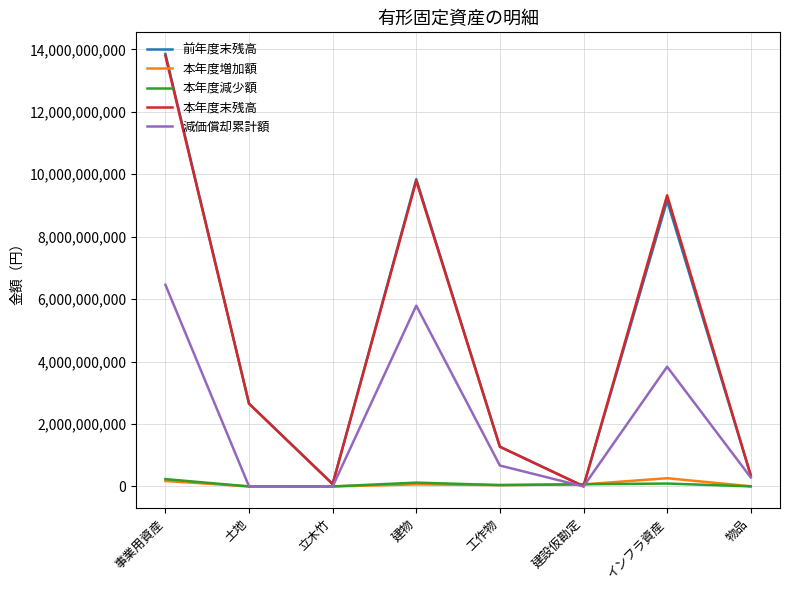

How many lines are shown in the chart?

5